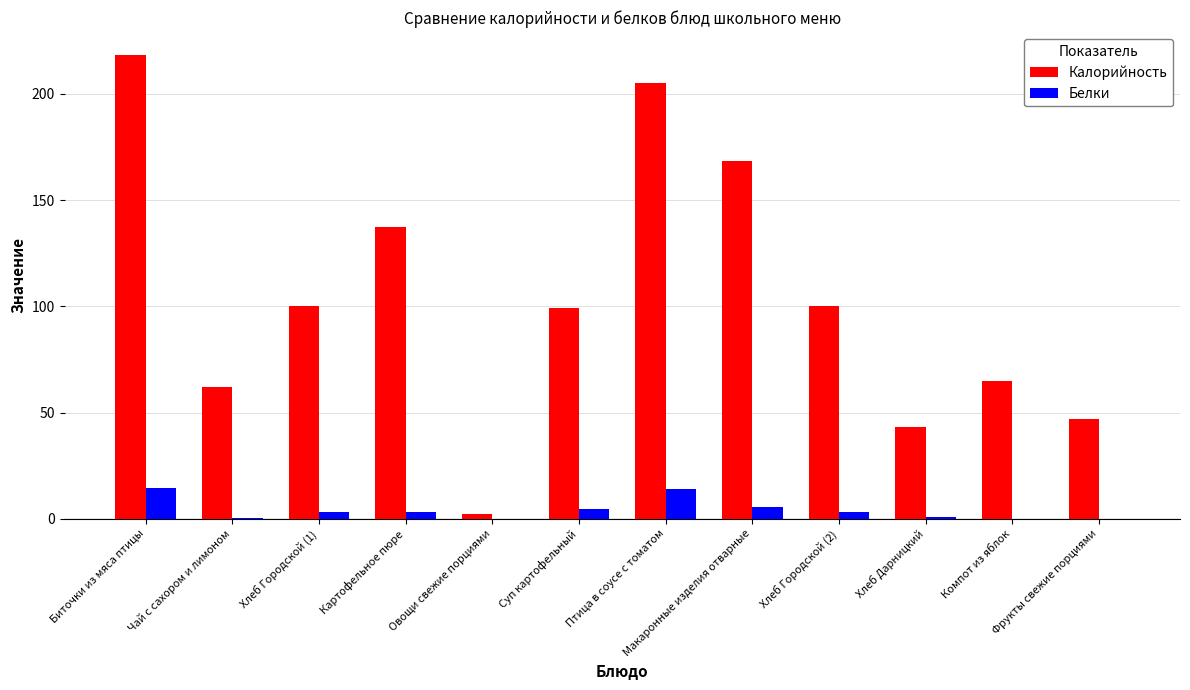

Which series has the largest total across all categories?

Калорийность